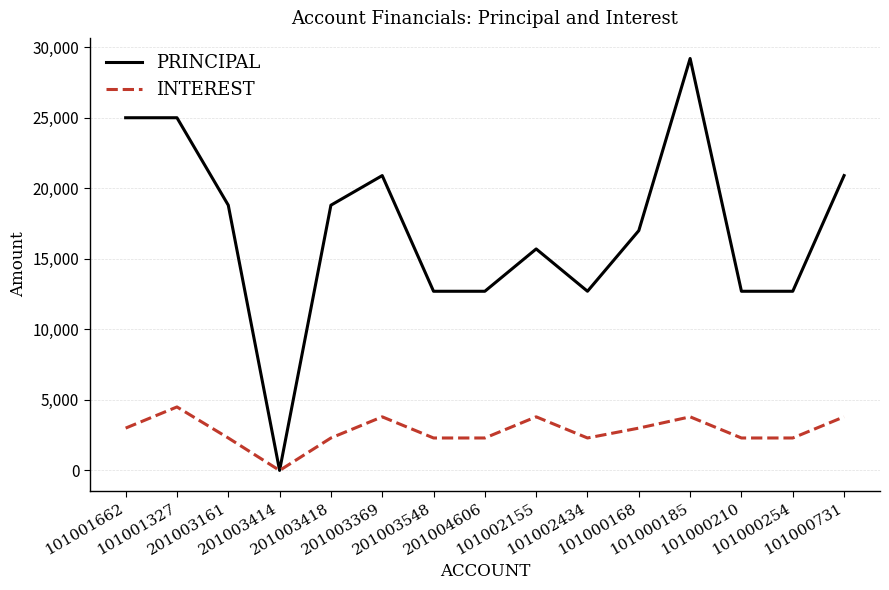

Does the chart have visible grid lines?

Yes